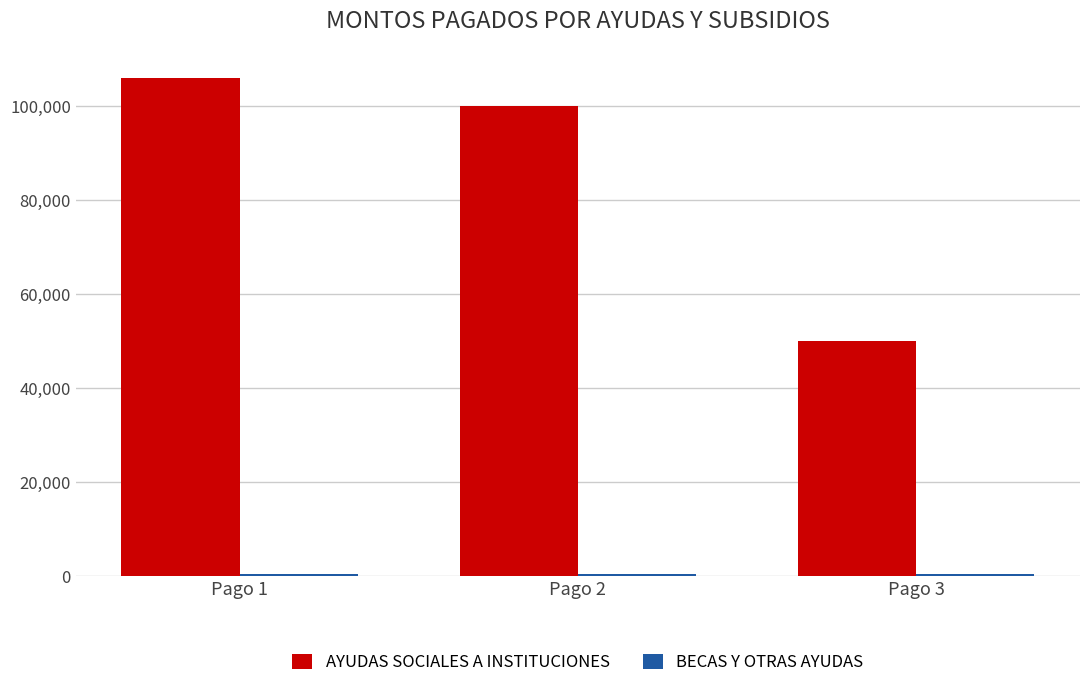

Which series has the largest range (max minus min)?

AYUDAS SOCIALES A INSTITUCIONES